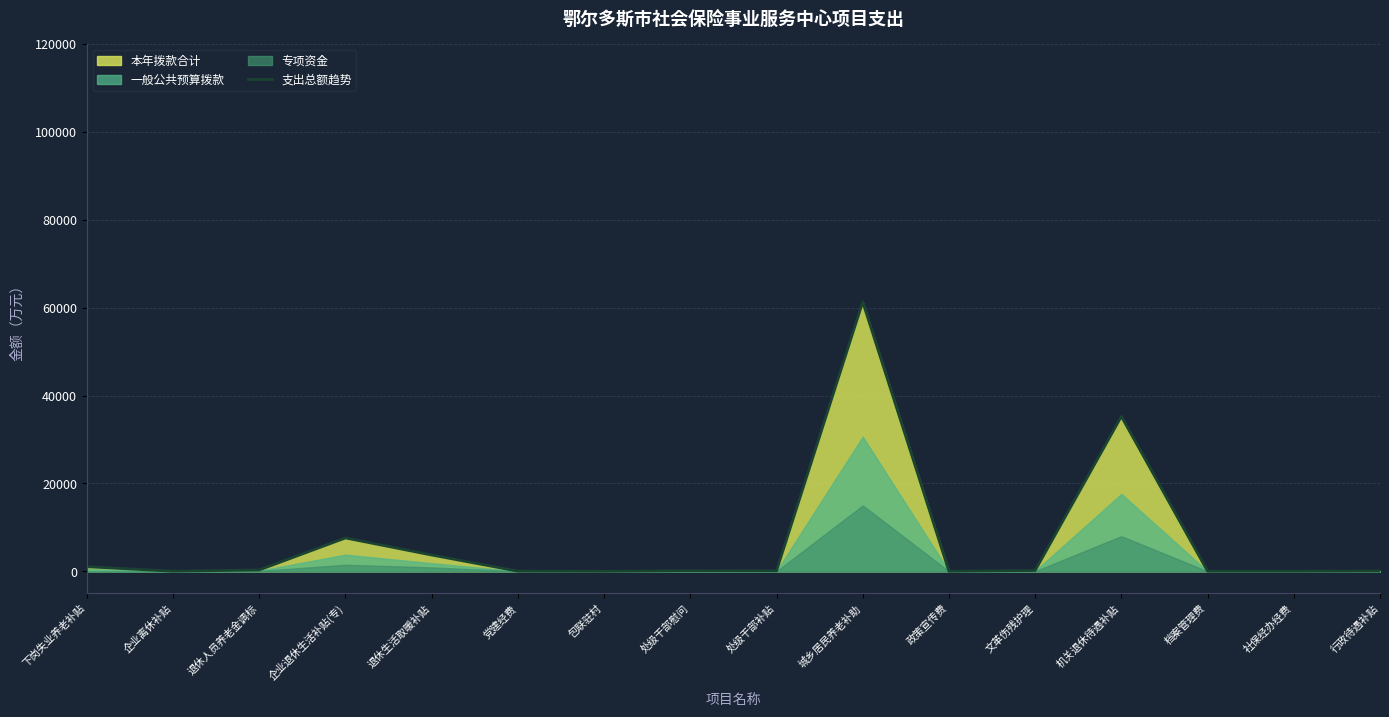

What is the label of the 9th point from the right?

处级干部慰问